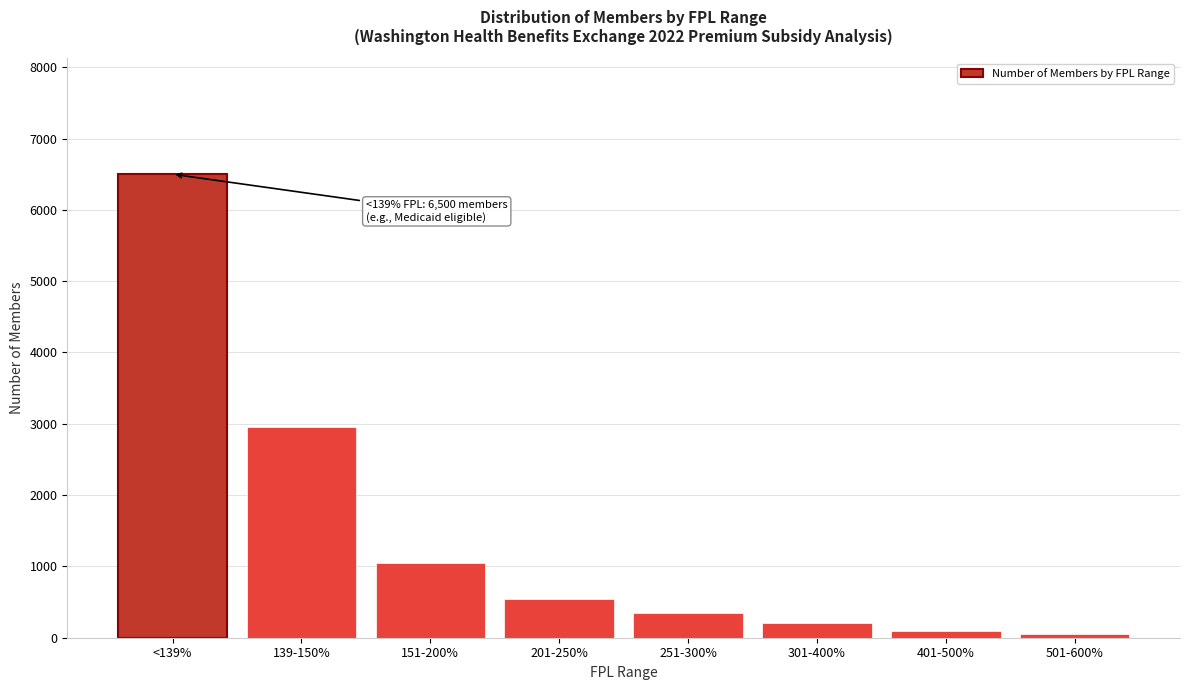

Reading left to right, transcribe all the data shown in this chart.

6500	2950	1050	550	350	200	100	50